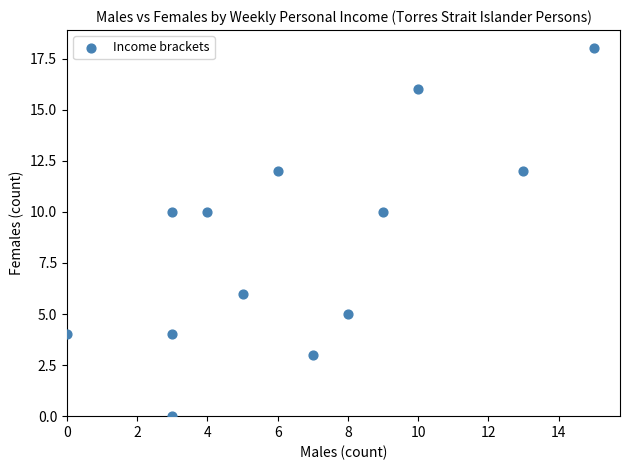

What is the range of Y values (max minus min)?

18